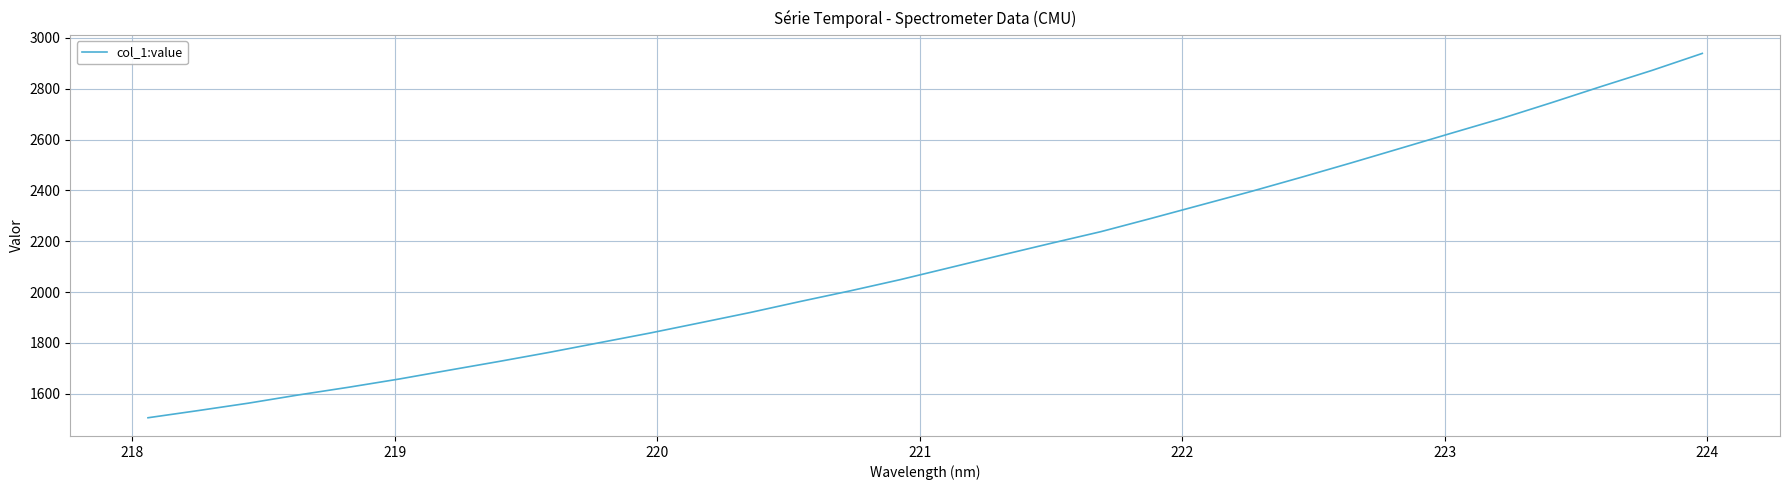

What is the greatest value displayed?

2938.9